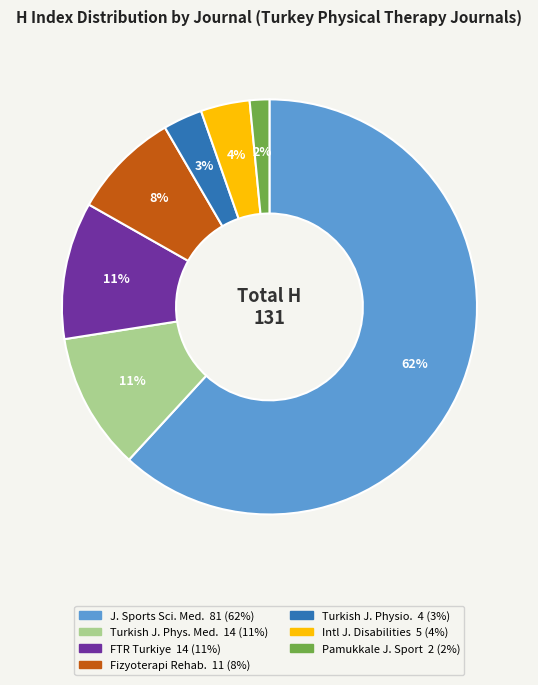

Is there a majority slice in this chart?

Yes